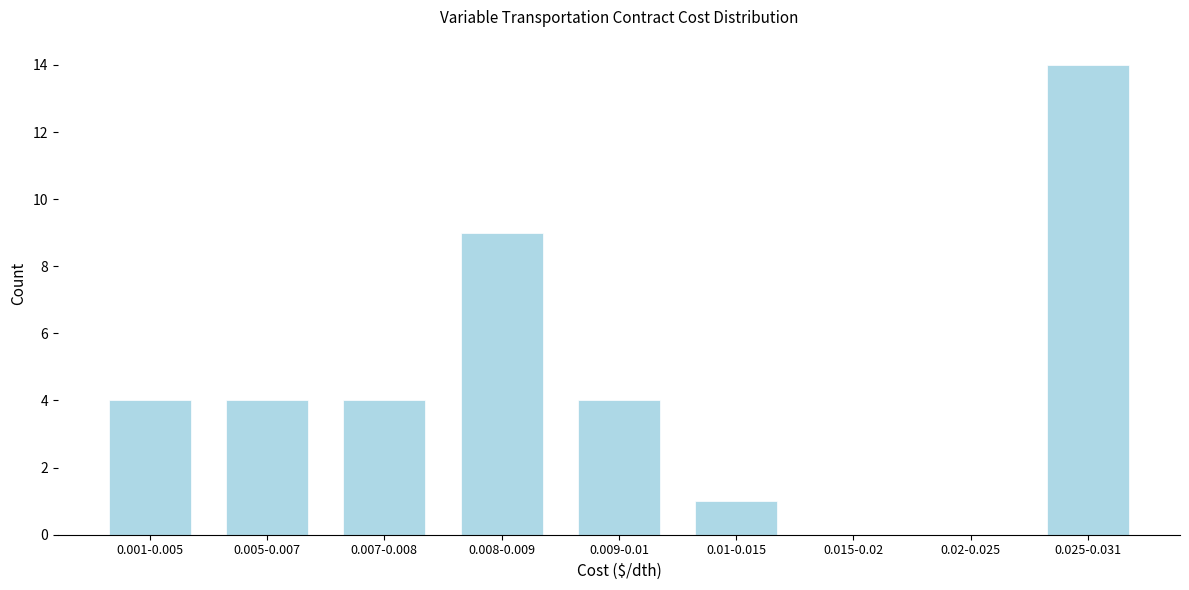

Reading left to right, list all the values displayed in this chart.

0.001-0.005=4	0.005-0.007=4	0.007-0.008=4	0.008-0.009=9	0.009-0.01=4	0.01-0.015=1	0.015-0.02=0	0.02-0.025=0	0.025-0.031=14